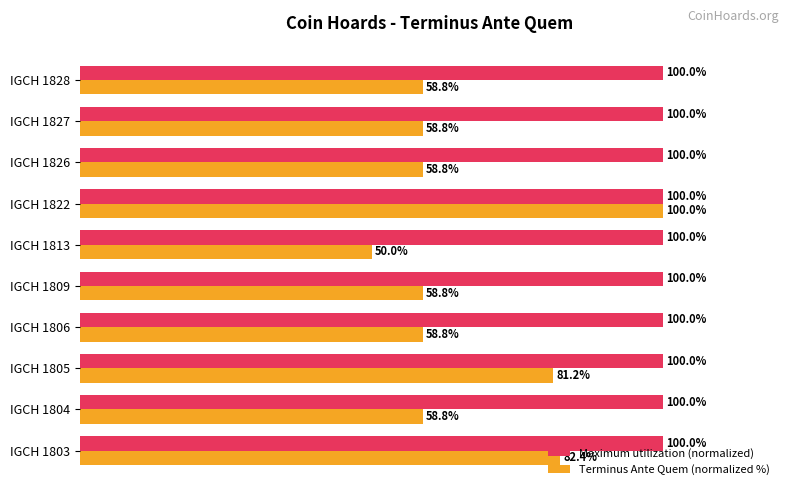

List the series in order of their overall mean, highest first.

Maximum utilization (normalized), Terminus Ante Quem (normalized %)